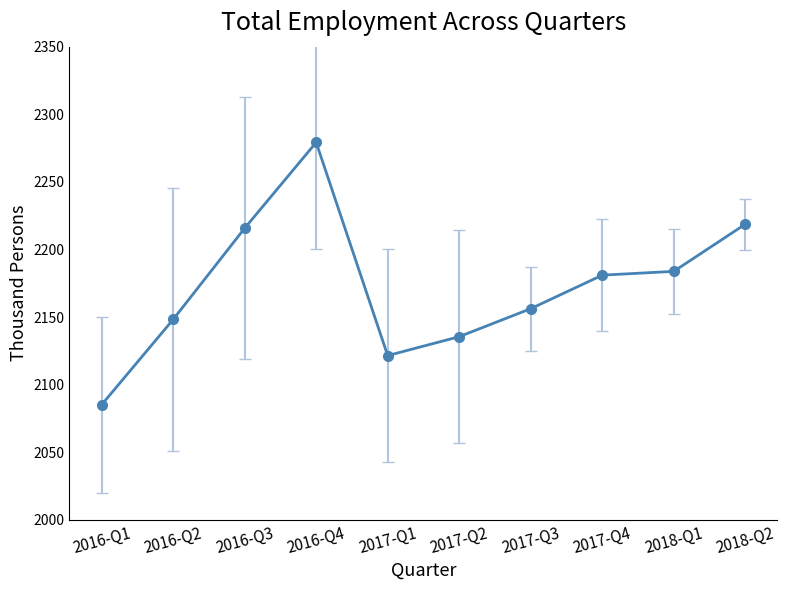

What is the difference between the second highest and second lowest values?

97.2